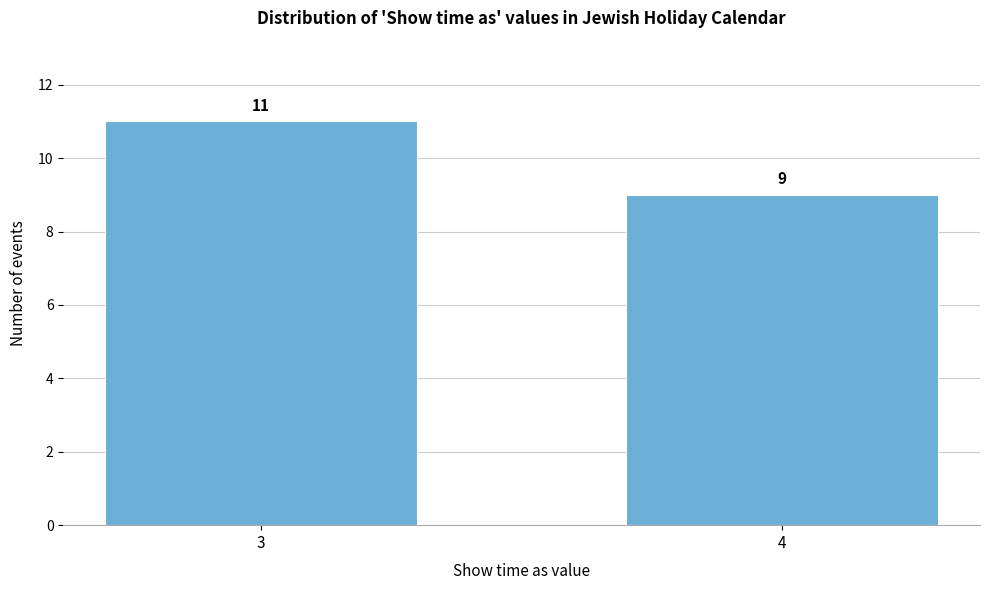

Reading left to right, transcribe all the data shown in this chart.

3=11	4=9